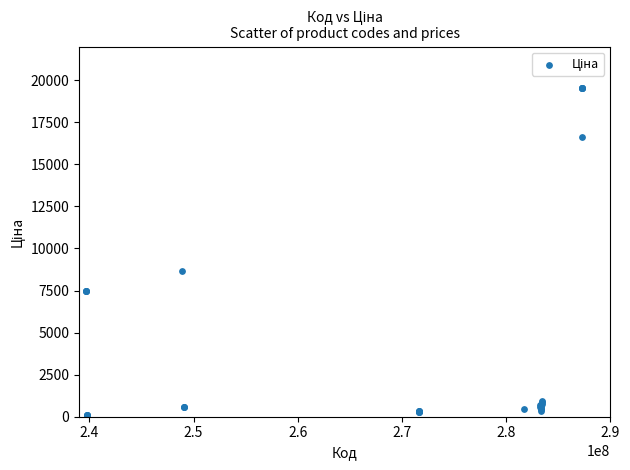

What Y value in the scatter plot is closest to 9810?

8679.5